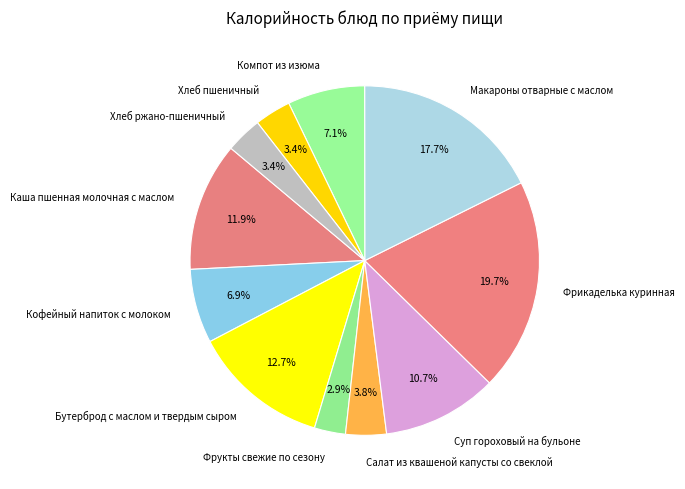

To the nearest percent, what is the combined percentage of Бутерброд с маслом и твердым сыром and Суп гороховый на бульоне?

23%